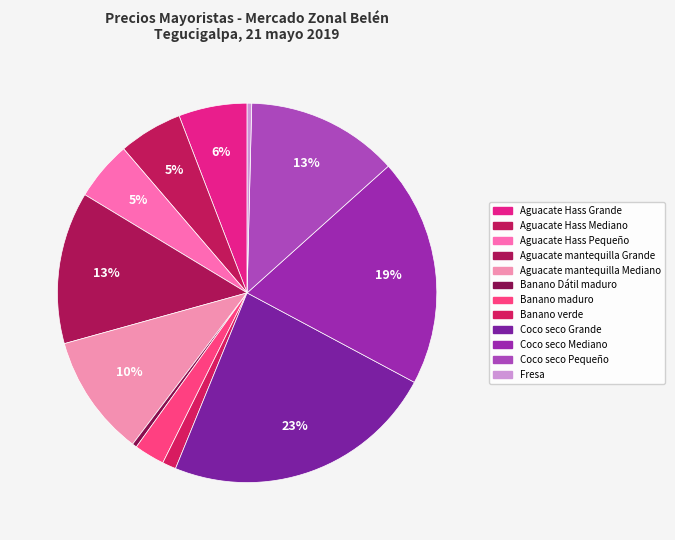

To the nearest percent, what is the difference between the largest and smallest slice percentages?

23%